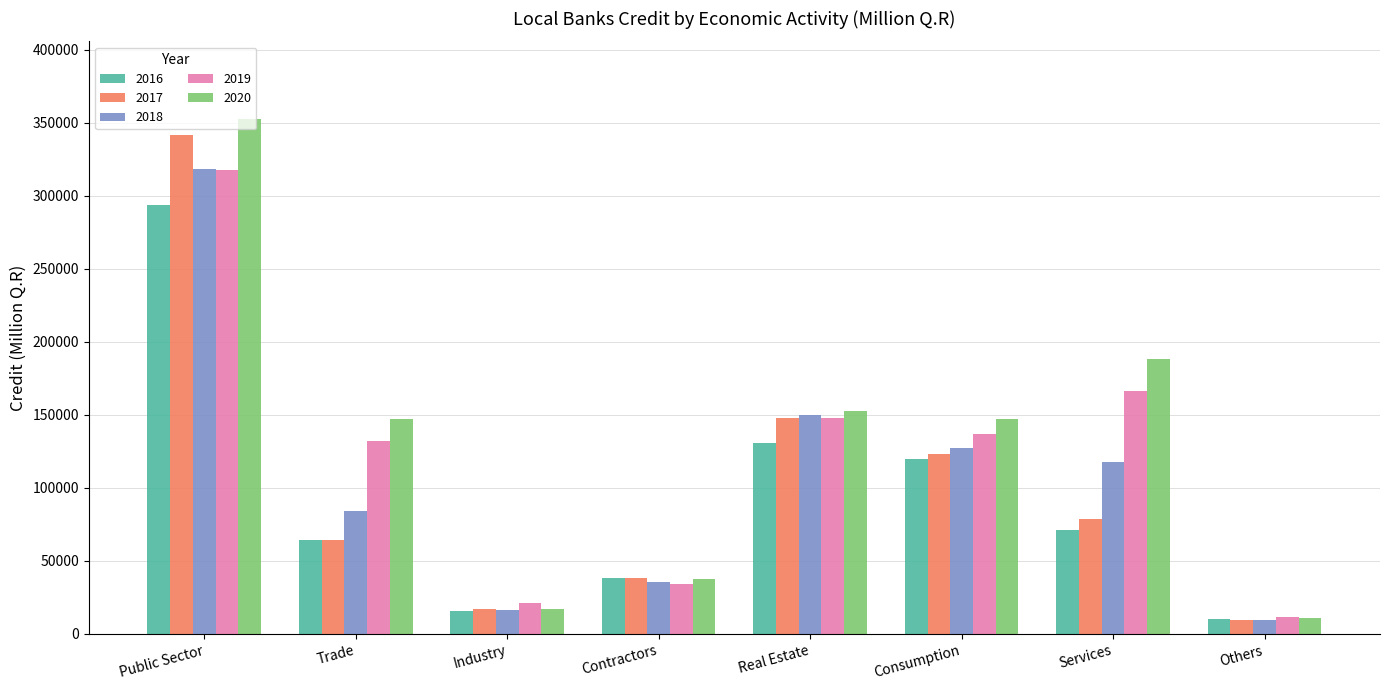

At which label does 2017 first exceed 78997?

Public Sector